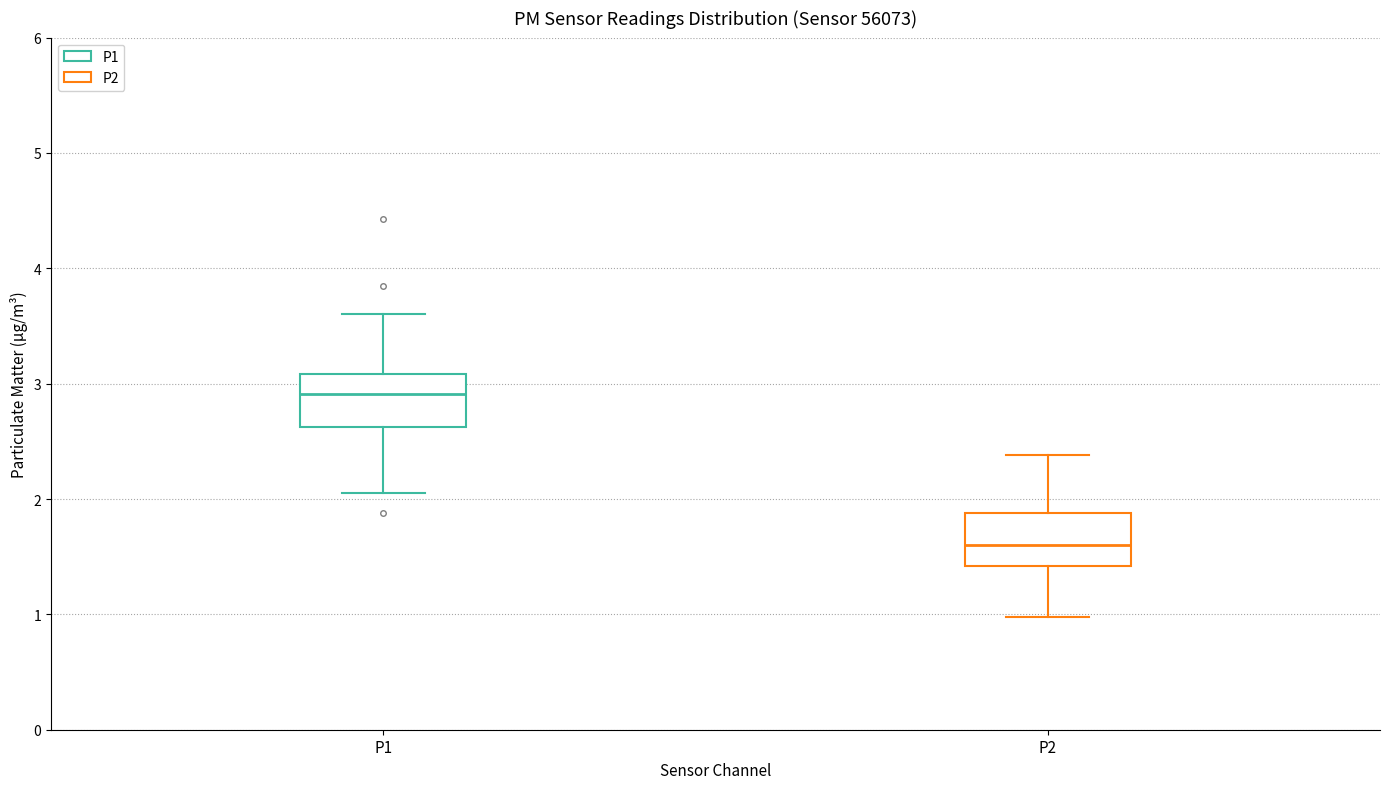

Reading left to right, transcribe this box plot: for each box, give where its median line is, the range the box spans, and where its two whiskers end, as read against the y-axis. The values are not printed on the chart, so give them approximately, as read against the axis.

P1: median 2.9, box 2.6 to 3.1, whiskers 2.1 to 3.6
P2: median 1.6, box 1.4 to 1.9, whiskers 1.0 to 2.4